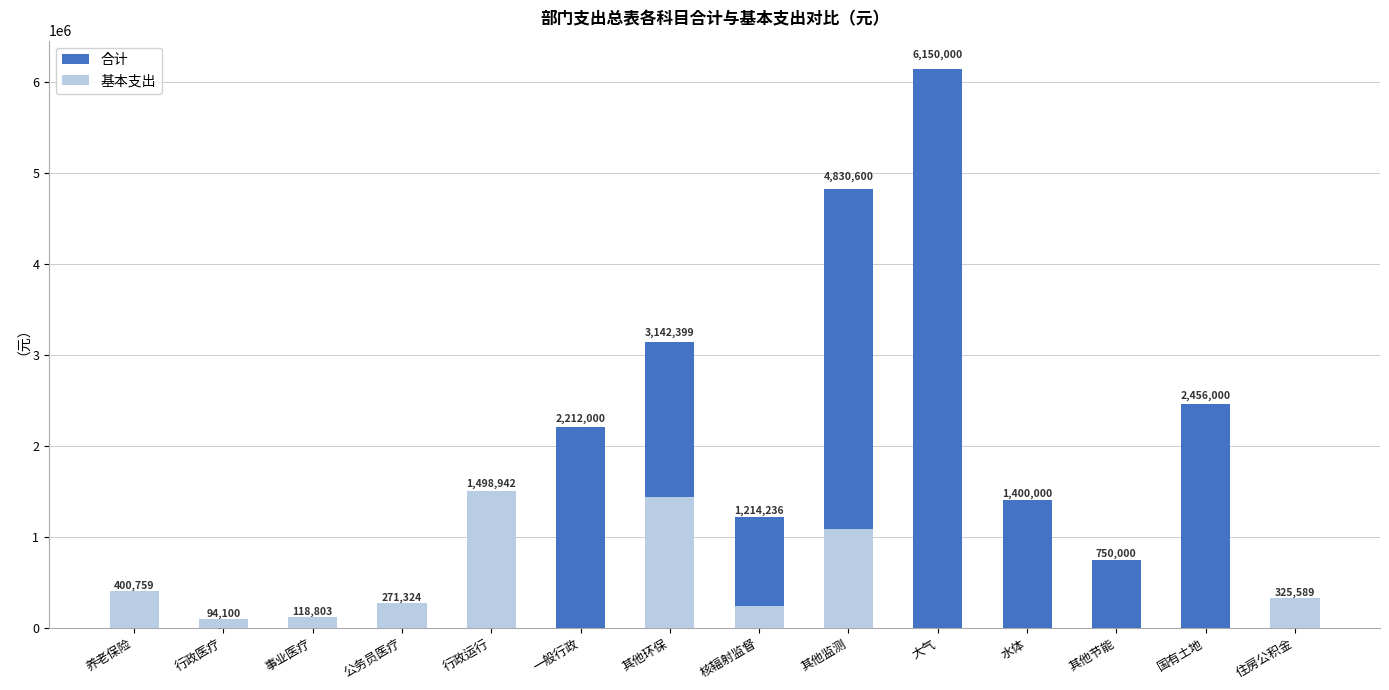

Which series changed the most between 养老保险 and 水体?

合计